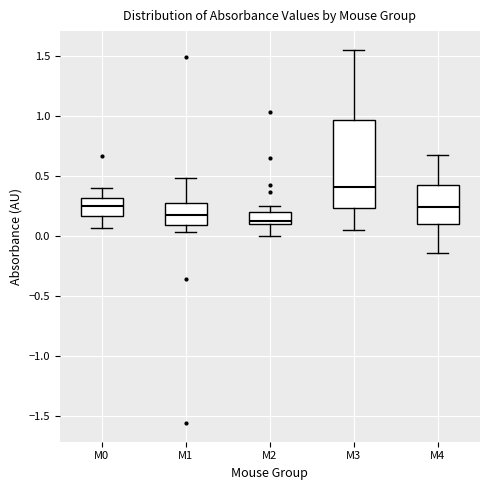

Which box is the tallest, from its lower edge to its upper edge?

M3